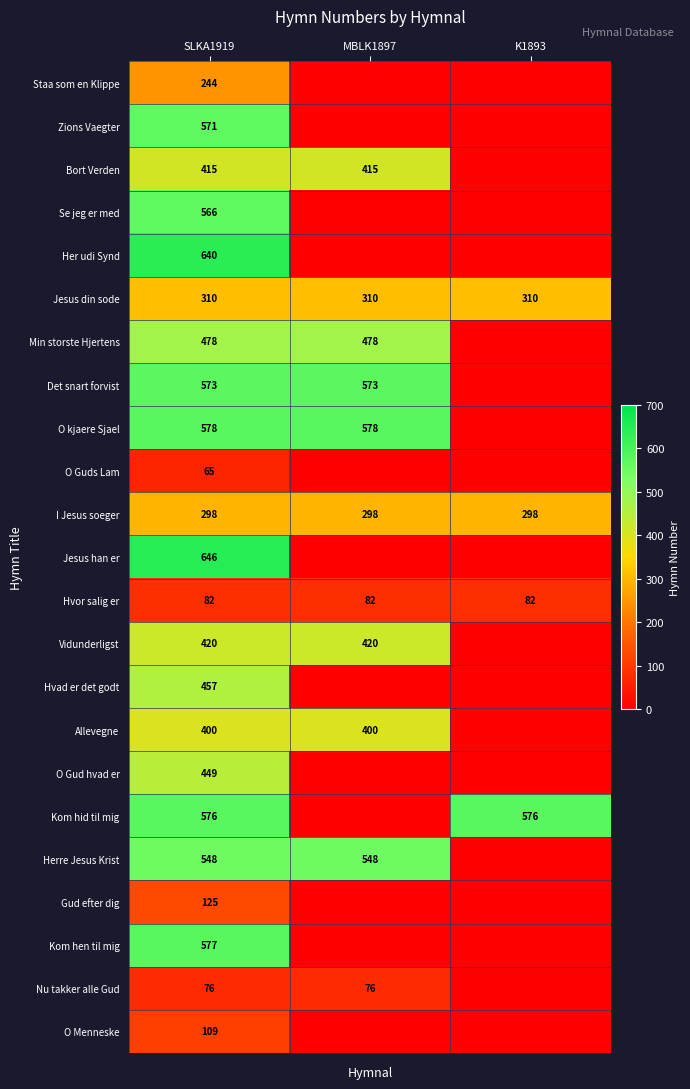

What is the sum of the Det snart forvist values at MBLK1897 and SLKA1919?

1146